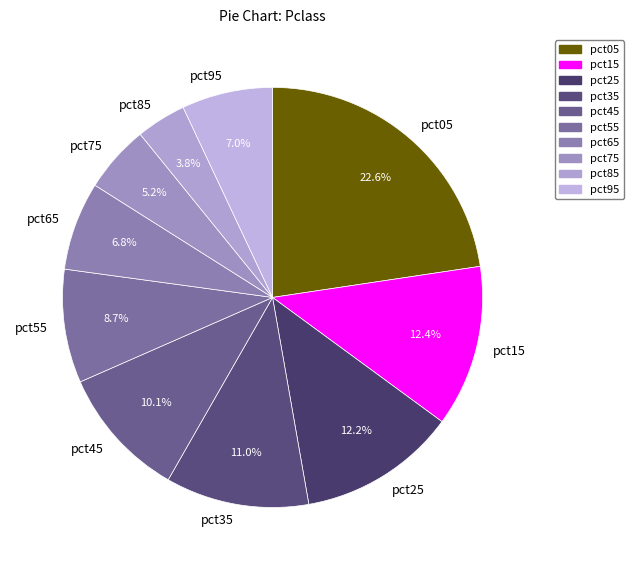

To the nearest percent, what is the difference between the pct75 and pct55 slice percentages?

4%